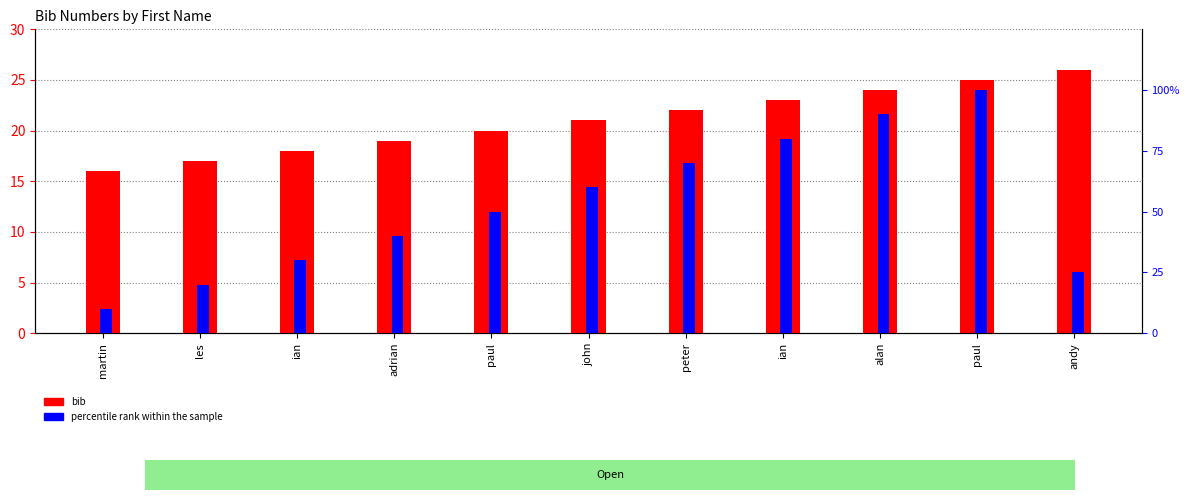

How many bib values are between 18 and 24?

7